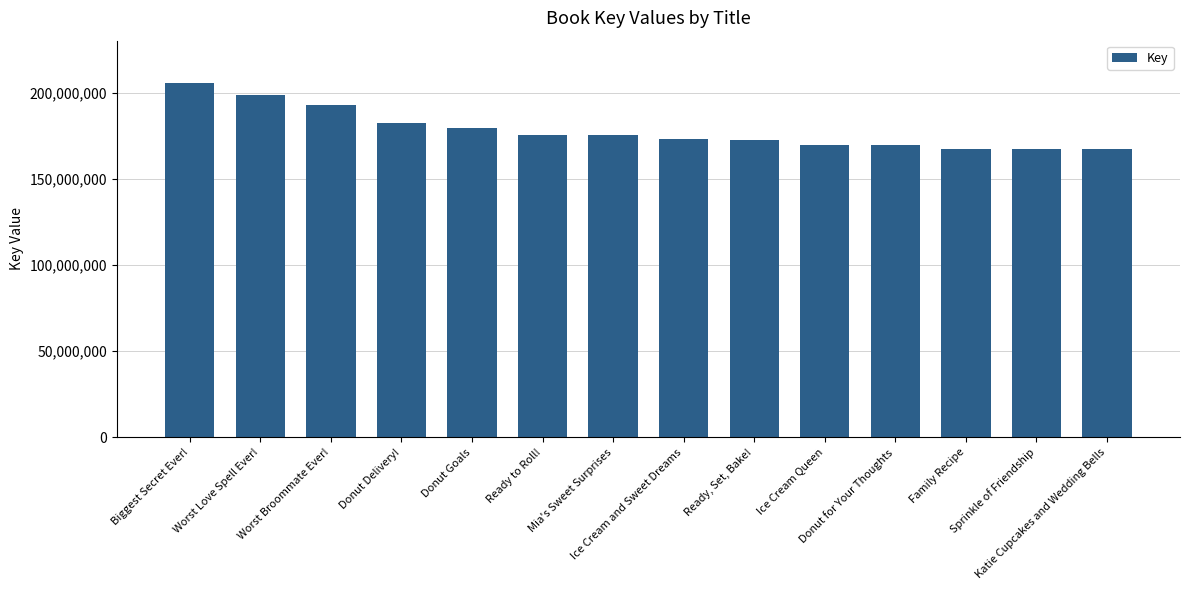

Are the bars horizontal?

No